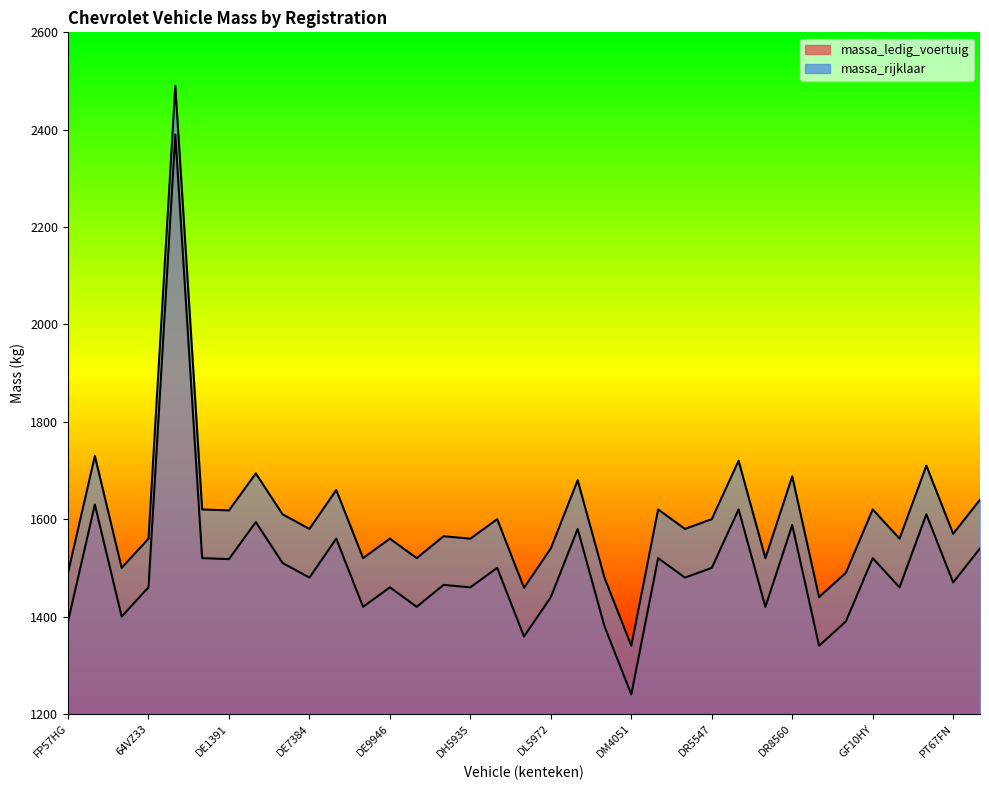

True or false: massa_rijklaar has a value of 1064 at DR0392.

False